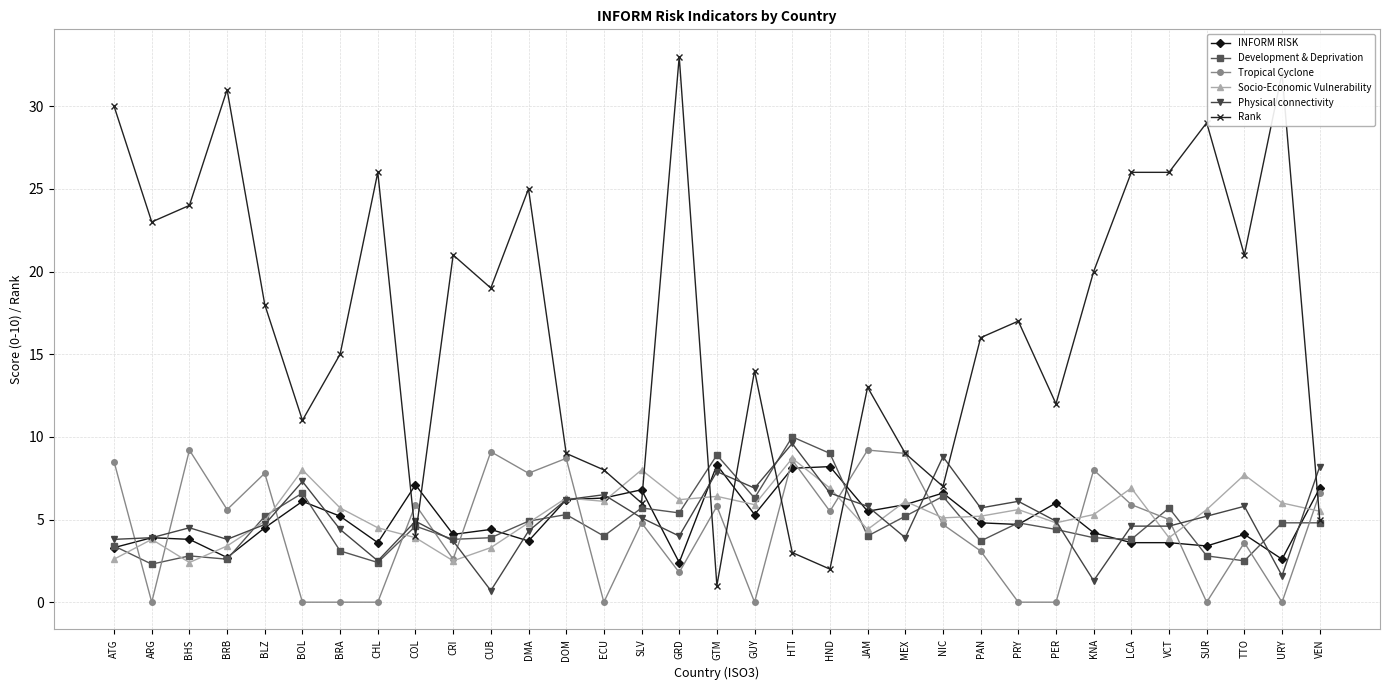

The value of Socio-Economic Vulnerability at GUY is 5.9. True or false?

True